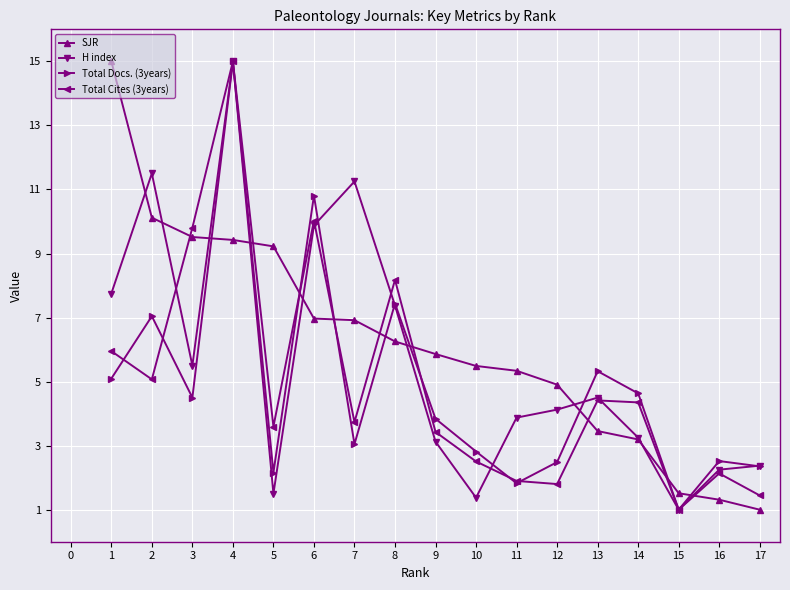

What is the approximate value of H index at 12?

4.1